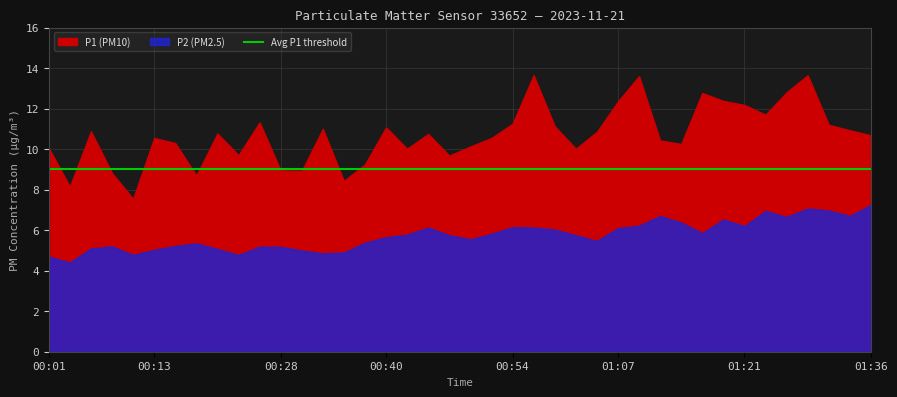

In P2, how many points are higher than both neighbors (excluding endpoints)?

8